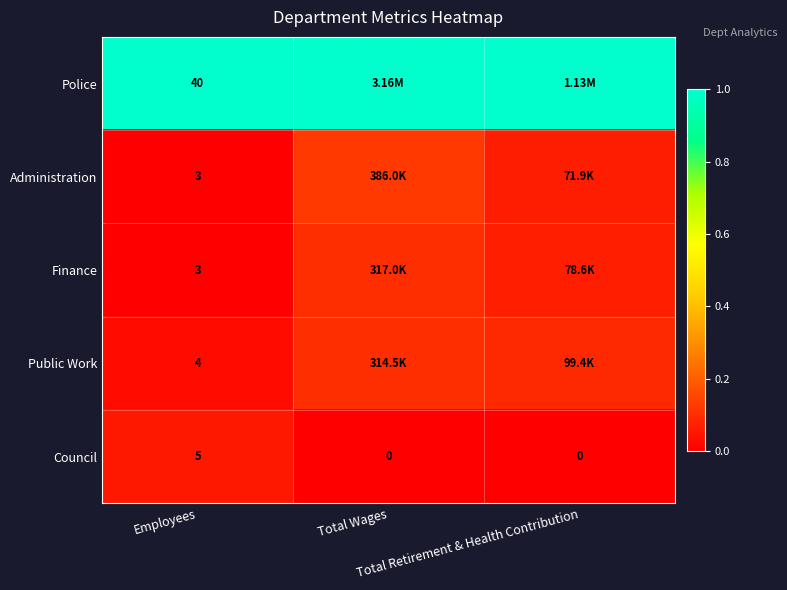

Which category has the lowest value in the Finance series?

Employees